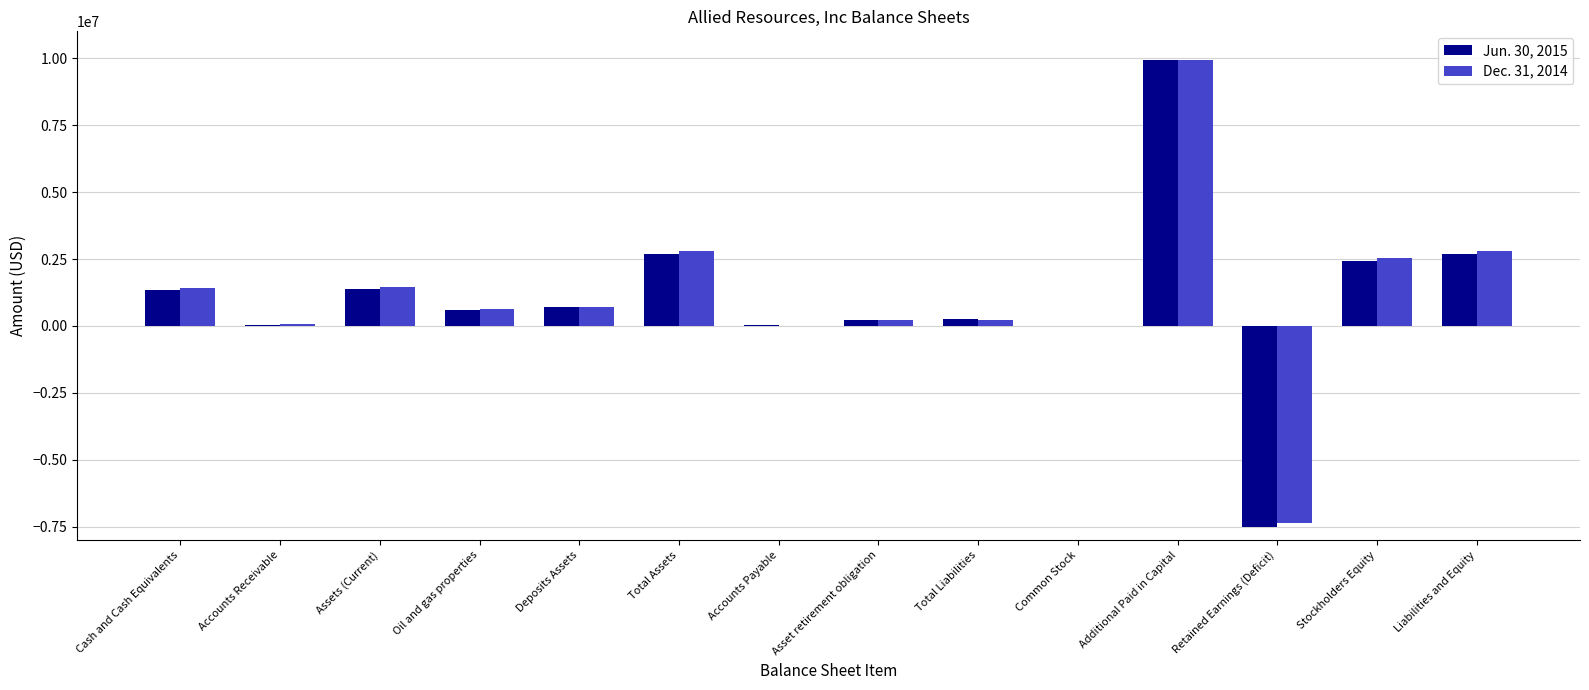

At which category is the sum across all series the highest?

Additional Paid in Capital